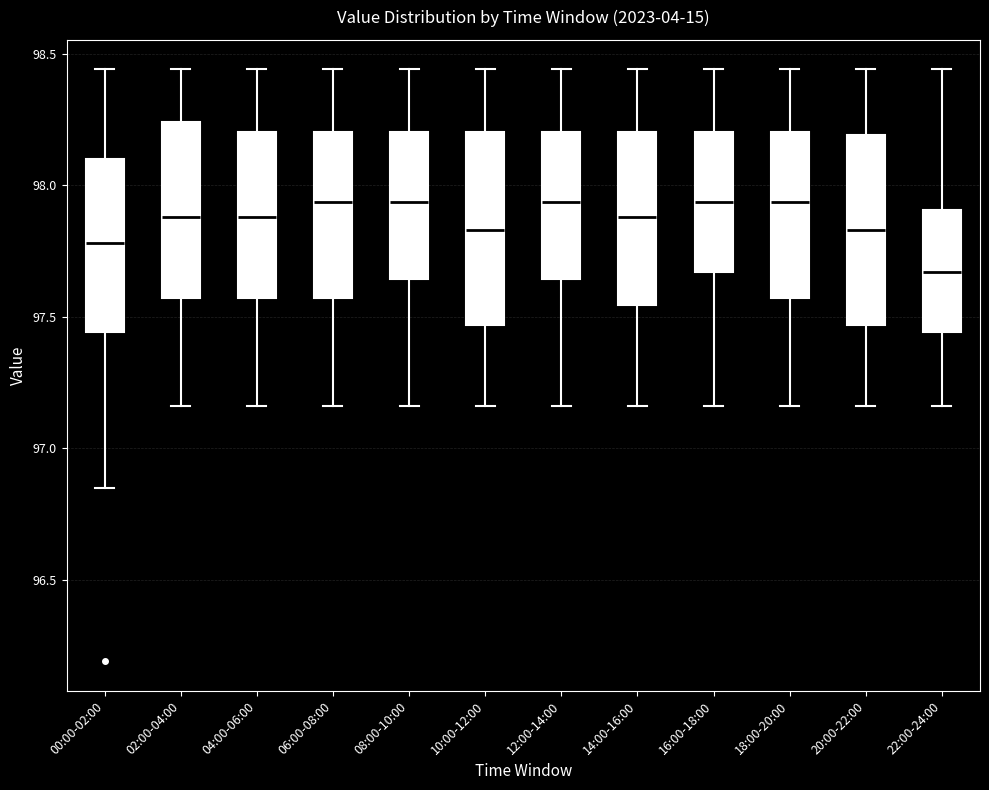

Reading left to right, read every box against the y-axis: the position of its median line, the range the box covers, and the ends of its whiskers. The values are not printed on the chart, so give them approximately, as read against the axis.

00:00-02:00: median 97.80, box 97.45 to 98.10, whiskers 96.85 to 98.45
02:00-04:00: median 97.90, box 97.55 to 98.25, whiskers 97.15 to 98.45
04:00-06:00: median 97.90, box 97.55 to 98.20, whiskers 97.15 to 98.45
06:00-08:00: median 97.95, box 97.55 to 98.20, whiskers 97.15 to 98.45
08:00-10:00: median 97.95, box 97.65 to 98.20, whiskers 97.15 to 98.45
10:00-12:00: median 97.85, box 97.45 to 98.20, whiskers 97.15 to 98.45
12:00-14:00: median 97.95, box 97.65 to 98.20, whiskers 97.15 to 98.45
14:00-16:00: median 97.90, box 97.55 to 98.20, whiskers 97.15 to 98.45
16:00-18:00: median 97.95, box 97.65 to 98.20, whiskers 97.15 to 98.45
18:00-20:00: median 97.95, box 97.55 to 98.20, whiskers 97.15 to 98.45
20:00-22:00: median 97.85, box 97.45 to 98.20, whiskers 97.15 to 98.45
22:00-24:00: median 97.65, box 97.45 to 97.90, whiskers 97.15 to 98.45